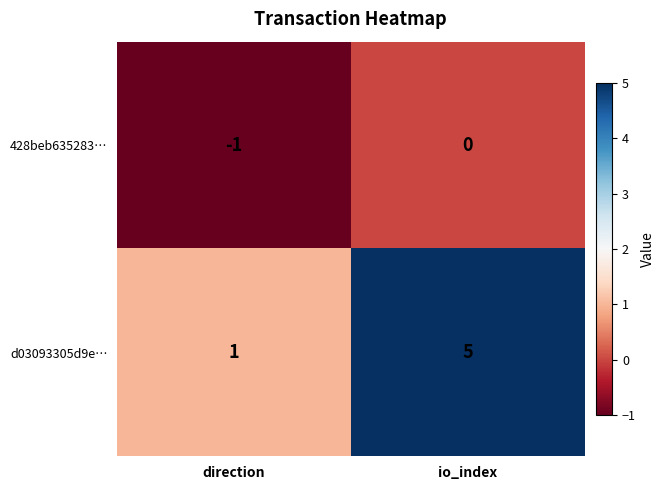

Rank the series by their average value, from lowest to highest.

428beb635283…, d03093305d9e…